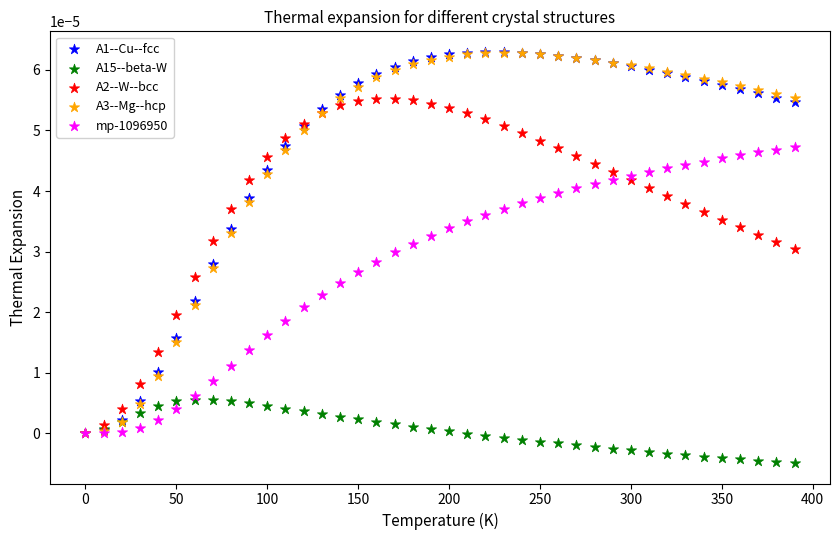

What are all the series names shown in the legend?

A1--Cu--fcc, A15--beta-W, A2--W--bcc, A3--Mg--hcp, mp-1096950